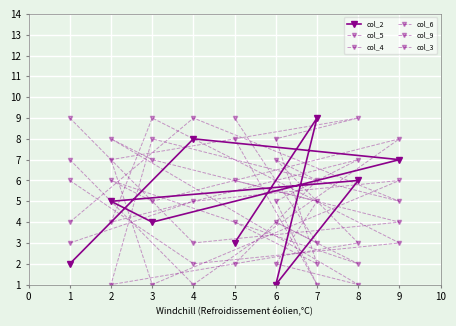

What is the value of the col_3 point at the 6th from the left?

9